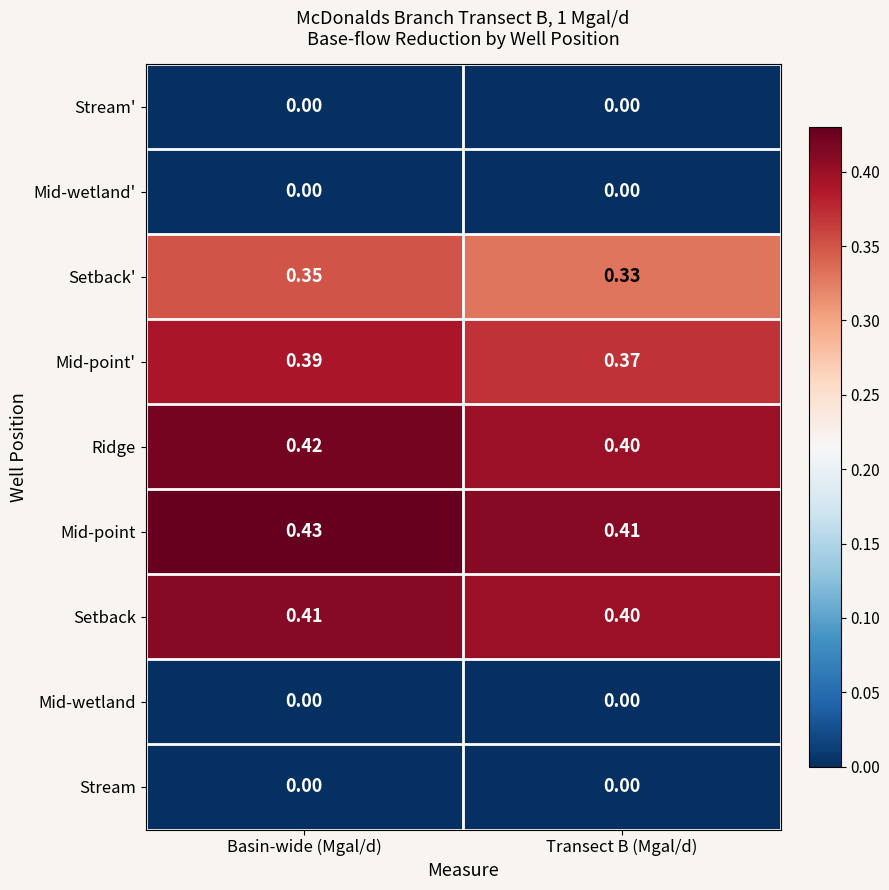

Where is Mid-point nearest to the value 0?

Transect B (Mgal/d)